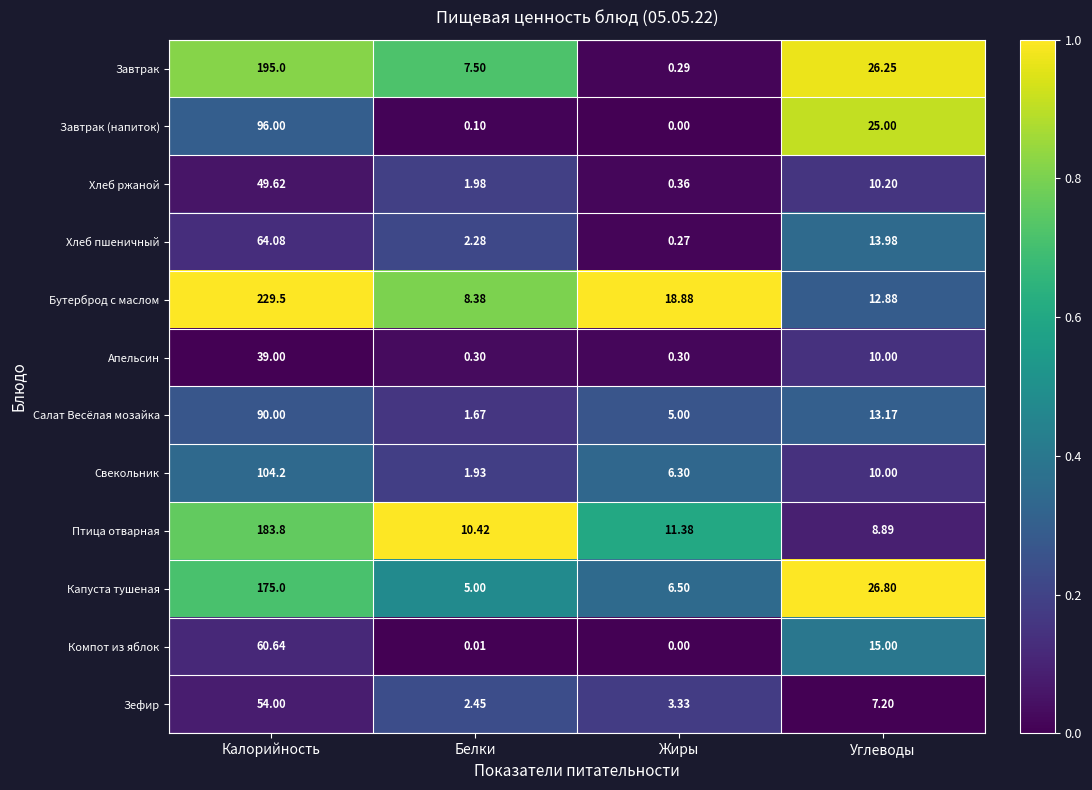

At which category does the chart reach its minimum across all series?

Жиры